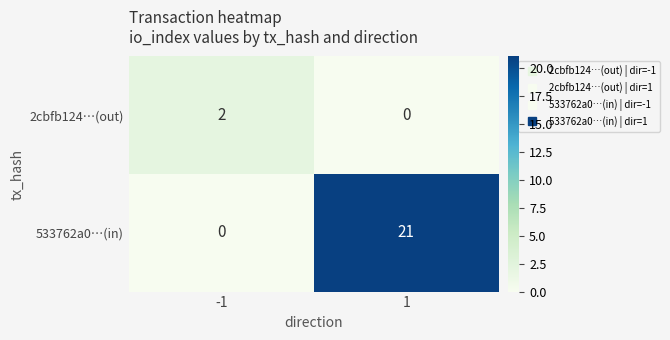

At which category is the sum across all series the highest?

1